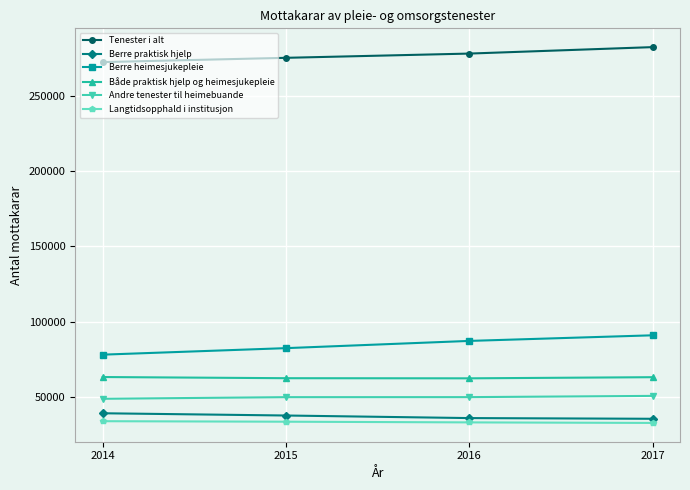

What are all the series names shown in the legend?

Tenester i alt, Berre praktisk hjelp, Berre heimesjukepleie, Både praktisk hjelp og heimesjukepleie, Andre tenester til heimebuande, Langtidsopphald i institusjon